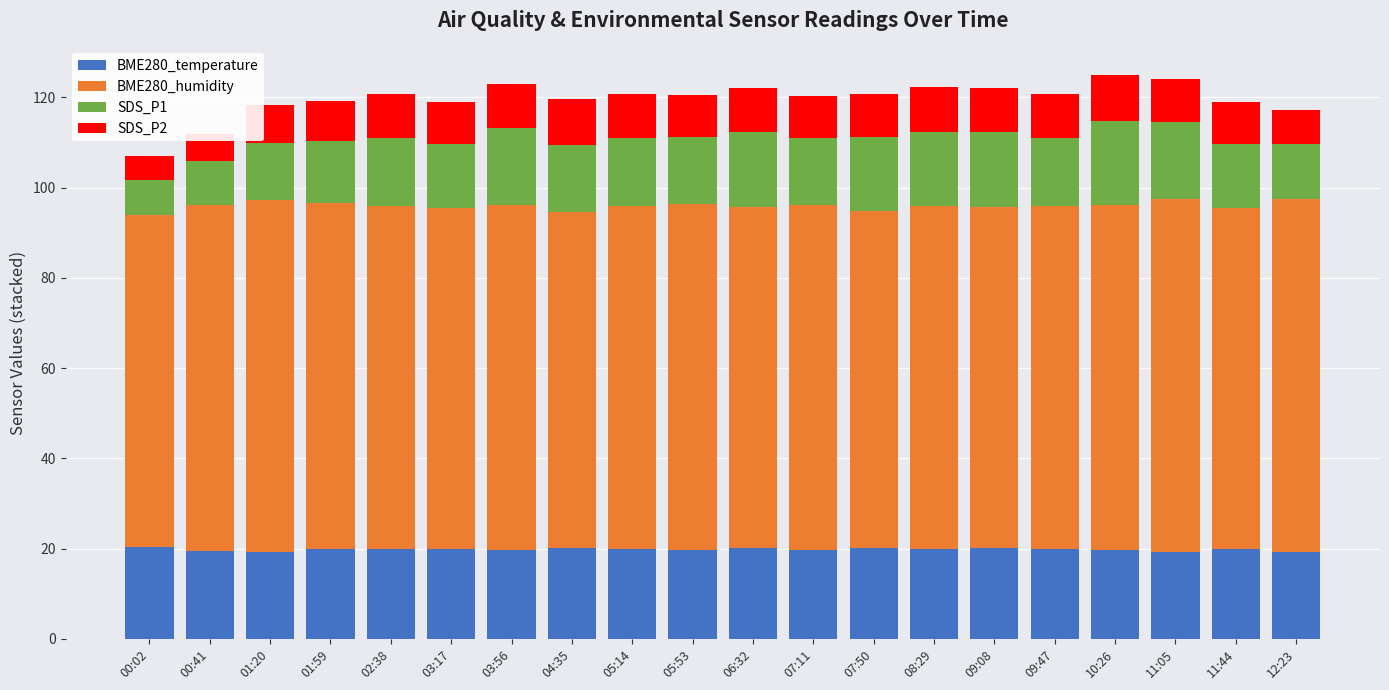

What is the minimum value for BME280_temperature?

19.3